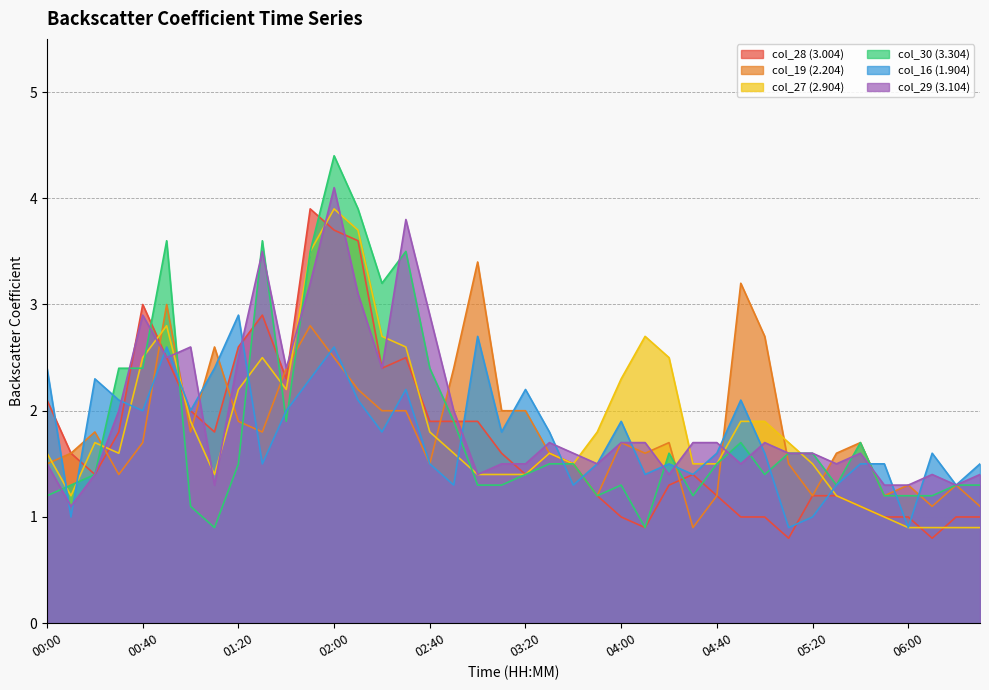

Where does the col_27 (2.904) series first go above 1?

00:00